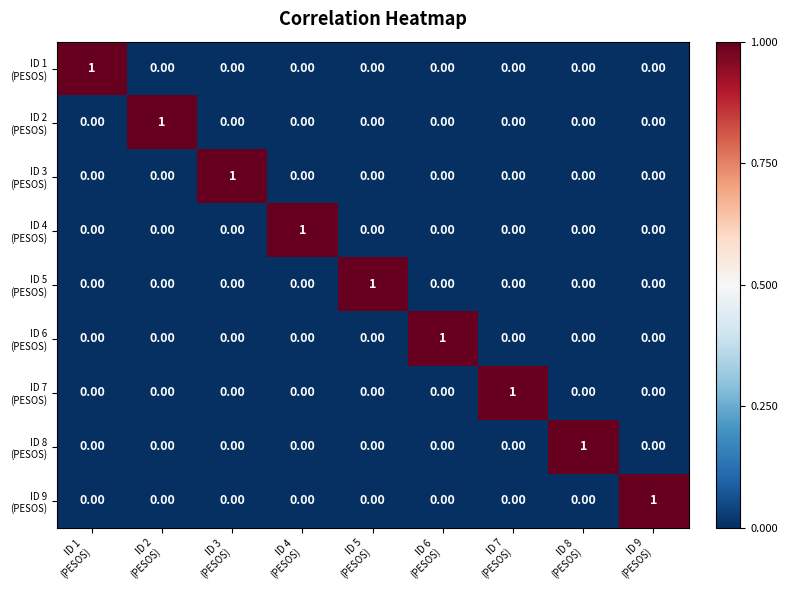

At how many categories does at least one series exceed 0?

9